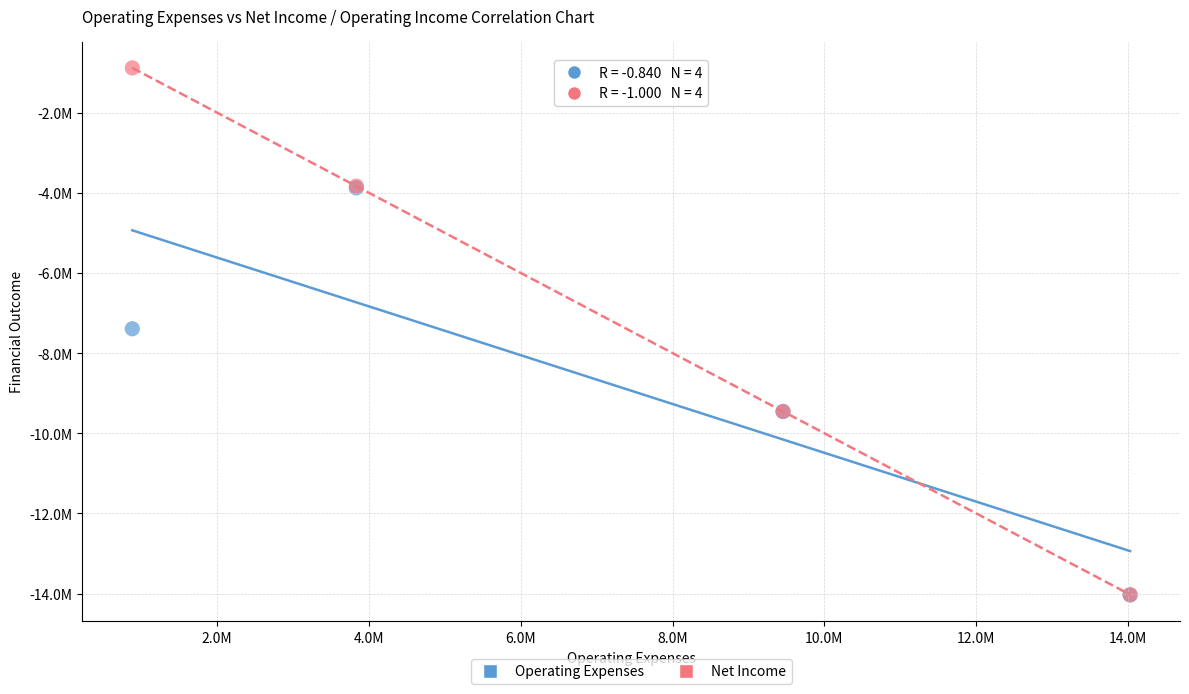

What are all the series names shown in the legend?

Operating Expenses, Net Income